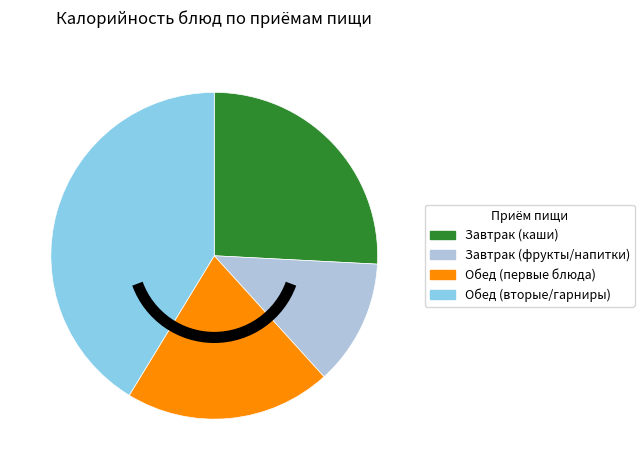

How many slices are in this pie chart?

4